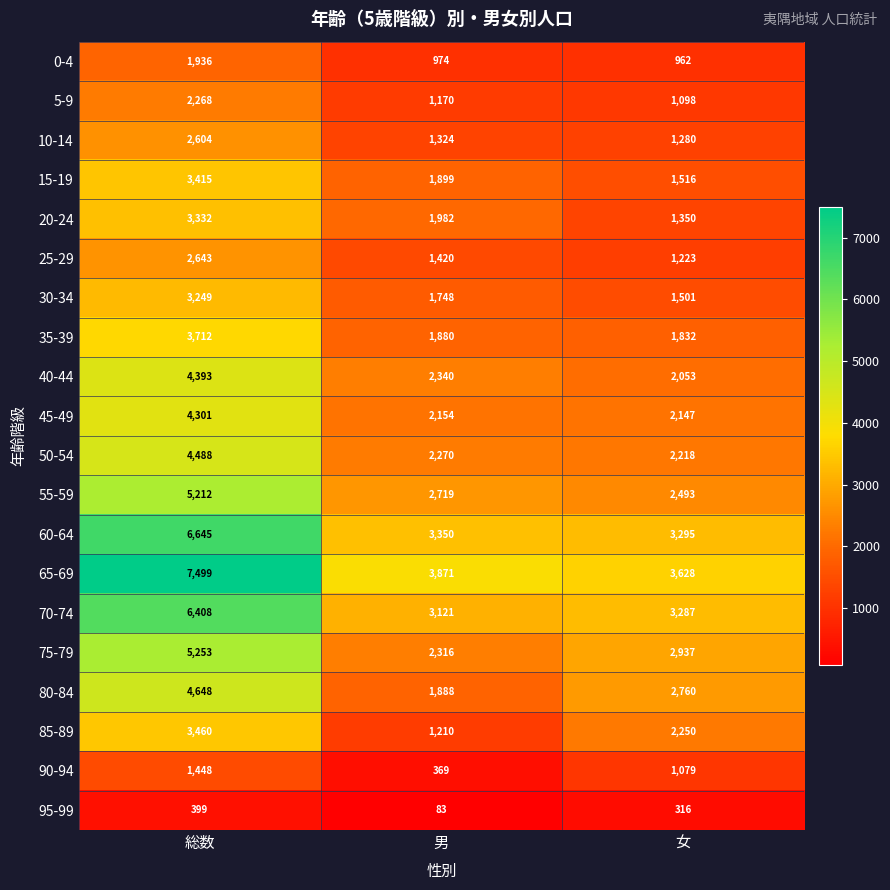

Is the value of 0-4 at 女 greater than the value of 35-39 at 女?

No